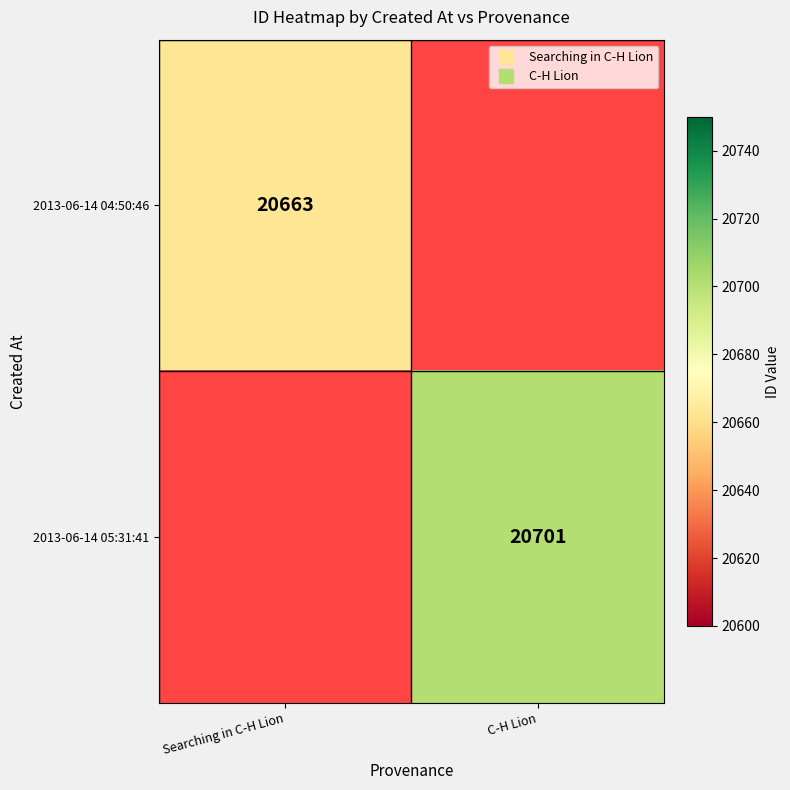

At how many categories does at least one series exceed 20675?

1